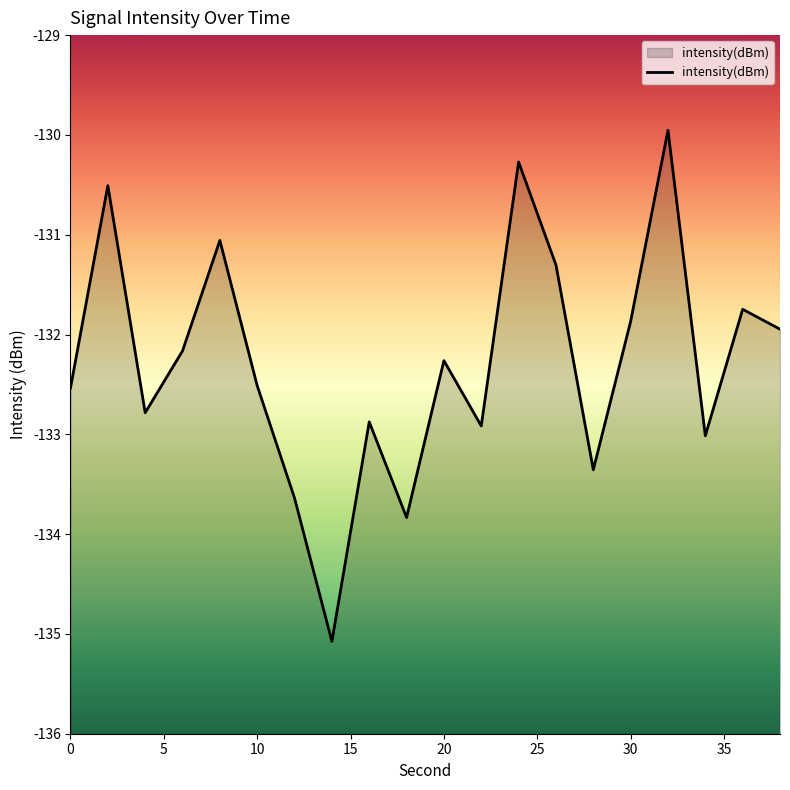

What is the smallest value displayed?

-135.1